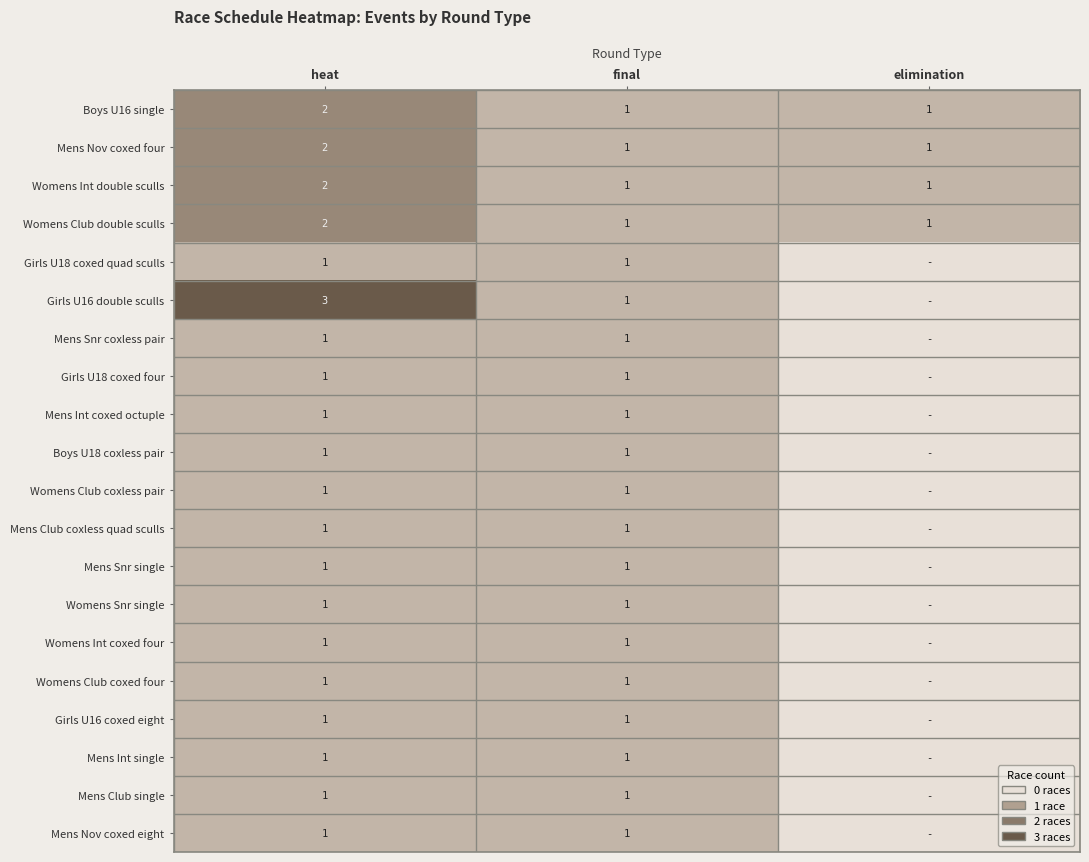

The Mens Int single series shows 1 at final. True or false?

True